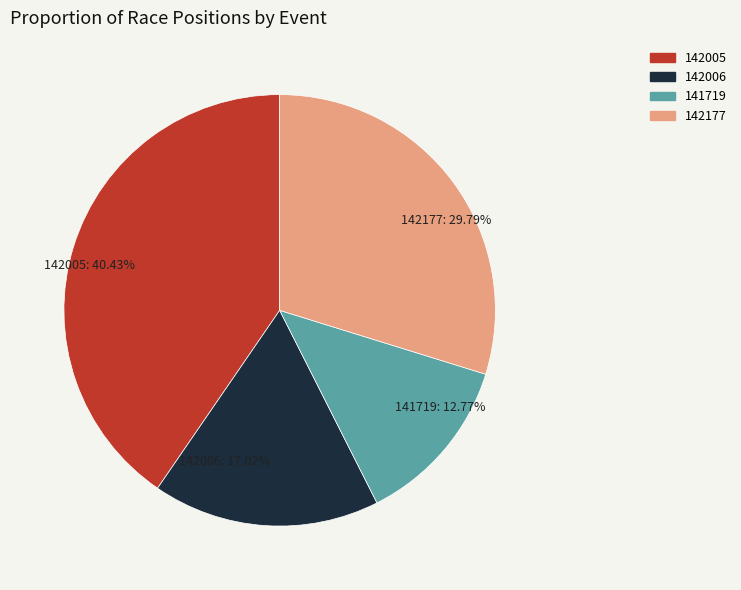

How many slices are in this pie chart?

4